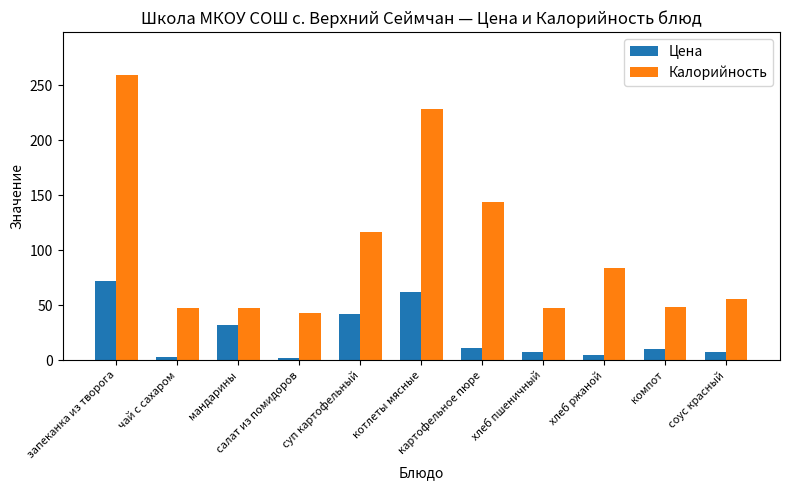

What are all the series names shown in the legend?

Цена, Калорийность